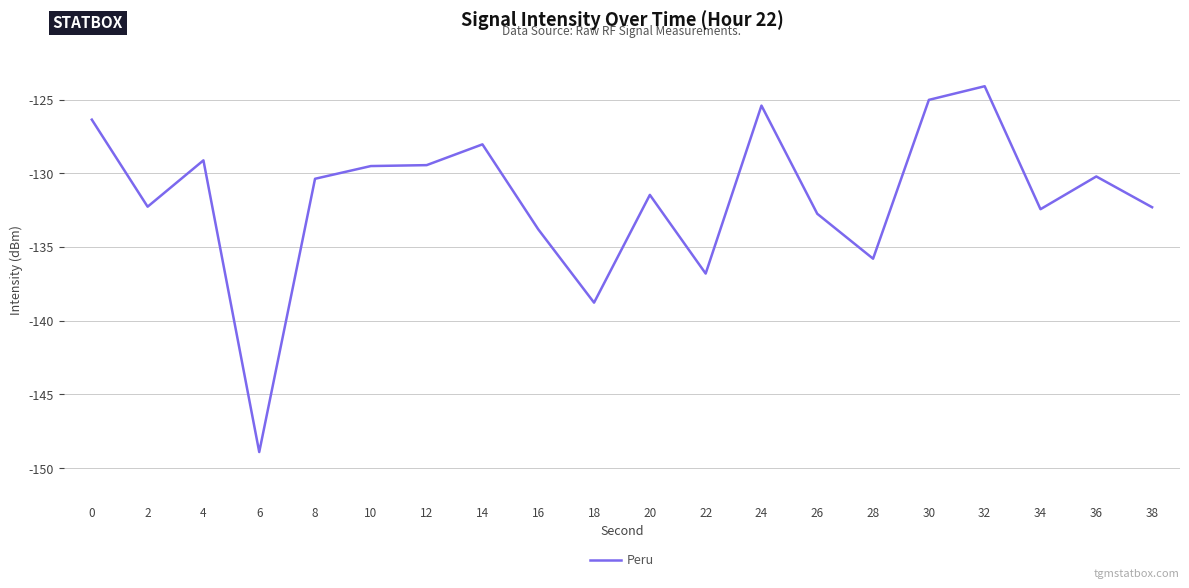

At which category does the chart reach its minimum across all series?

6